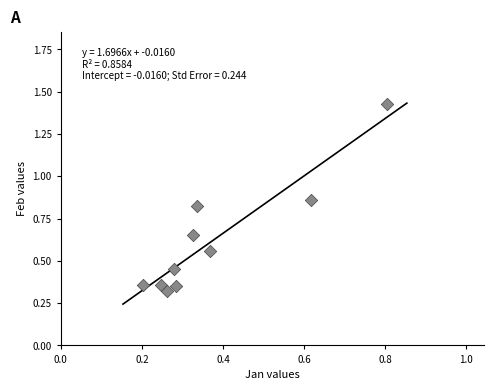

What is the range of Y values (max minus min)?

1.1